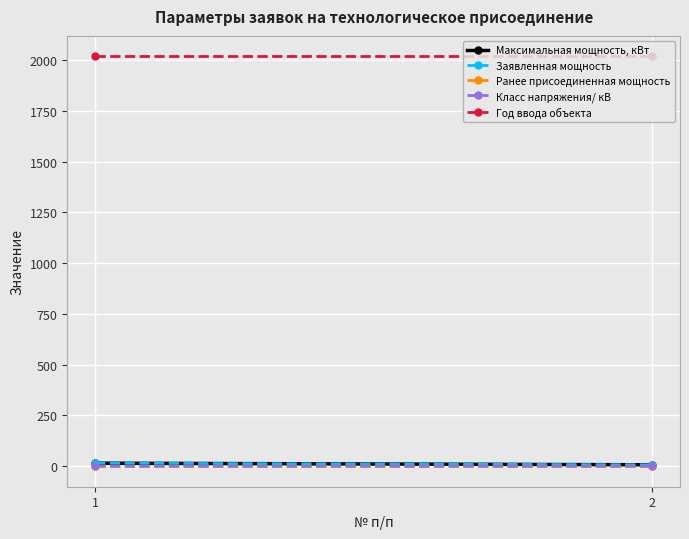

List the labels in order of Заявленная мощность value, smallest first.

2, 1